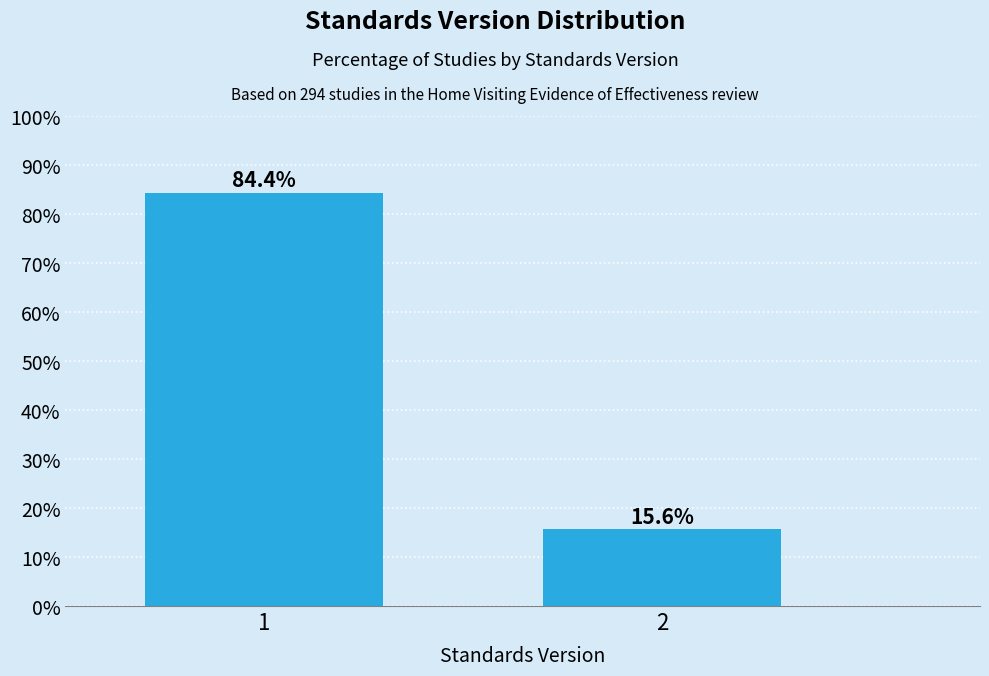

Reading right to left, extract all data points from this chart.

2=15.6	1=84.4